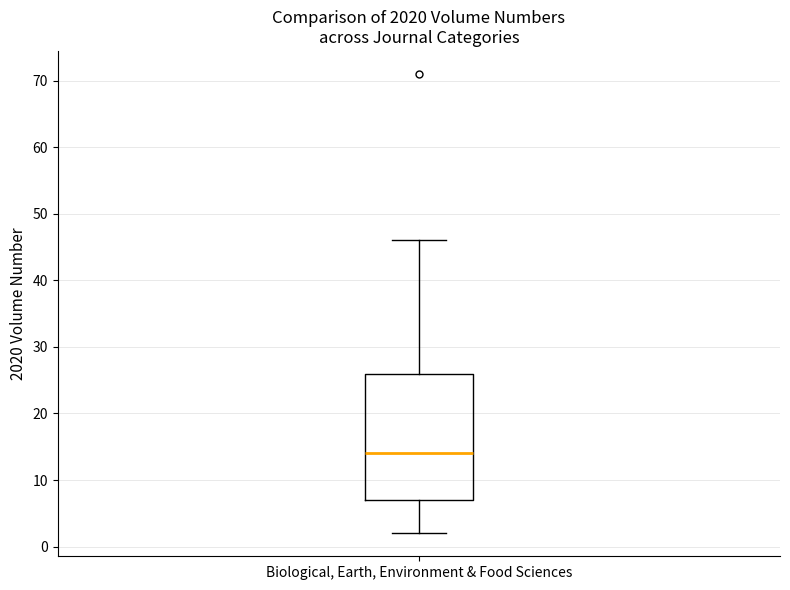

Read this box plot against the y-axis: the position of the median line, the range covered by the box, and the ends of both whiskers. The values are not printed on the chart, so give them approximately, as read against the axis.

median 14, box 7 to 26, whiskers 2 to 46